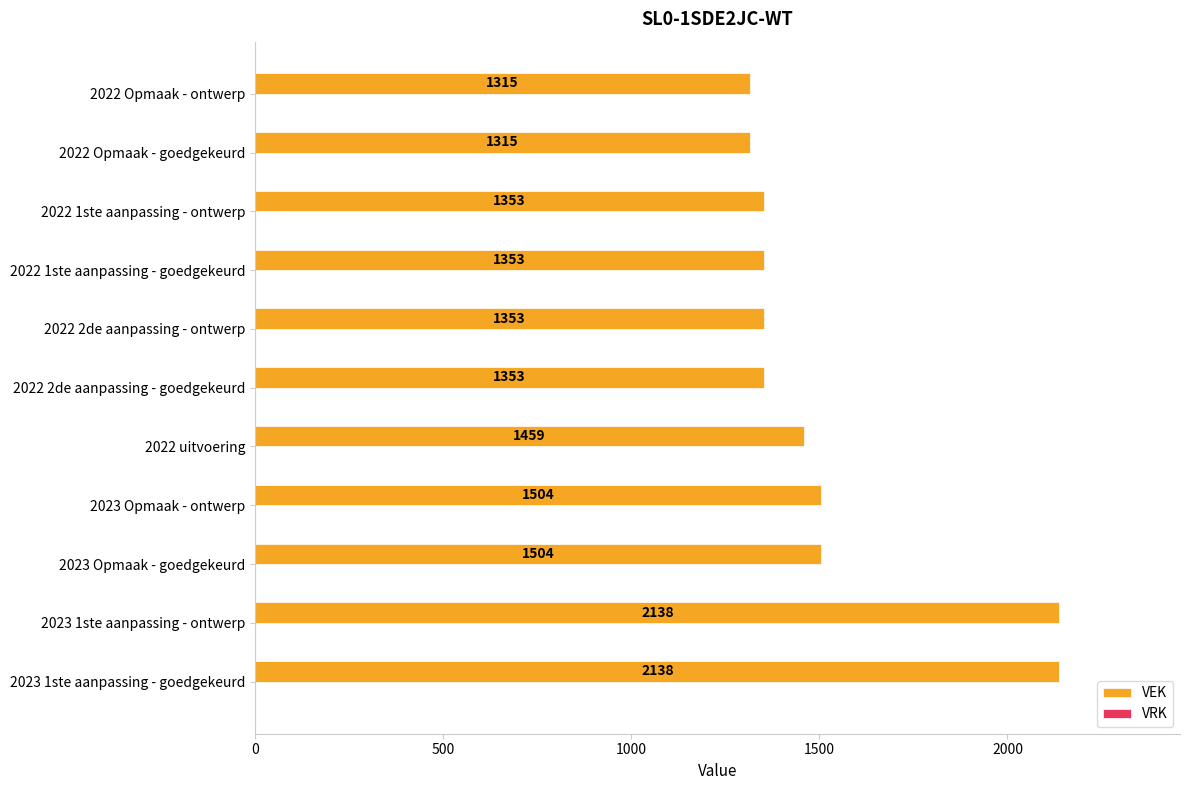

Between 2023 1ste aanpassing - ontwerp and 2022 2de aanpassing - goedgekeurd, which is larger?

2023 1ste aanpassing - ontwerp